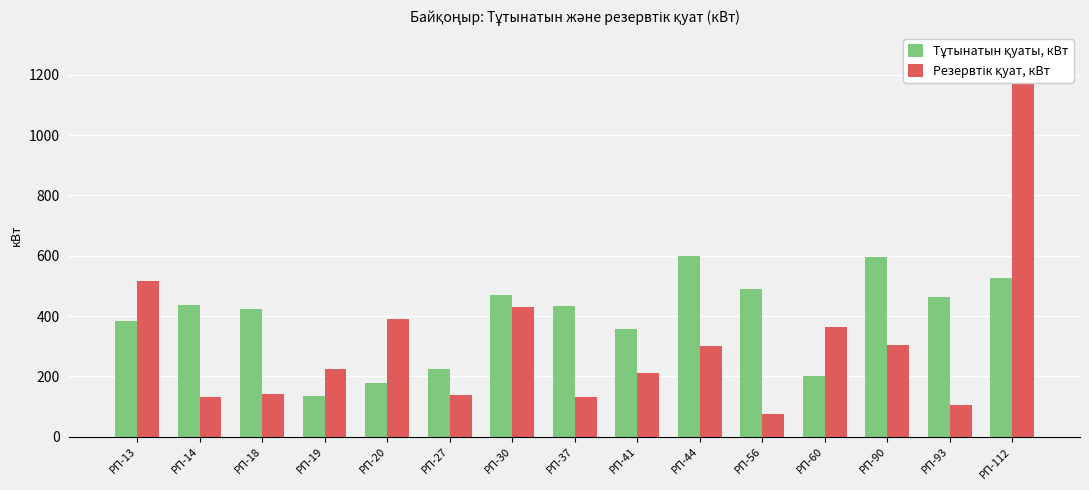

At which category does the chart reach its peak across all series?

РП-112